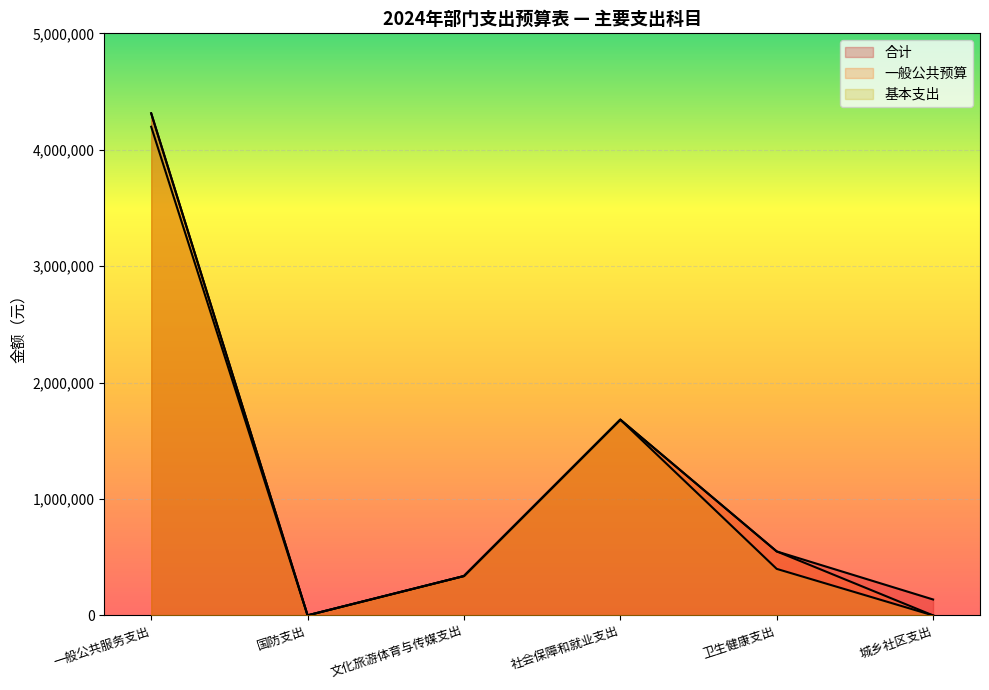

Which series changed the most between 卫生健康支出 and 城乡社区支出?

一般公共预算